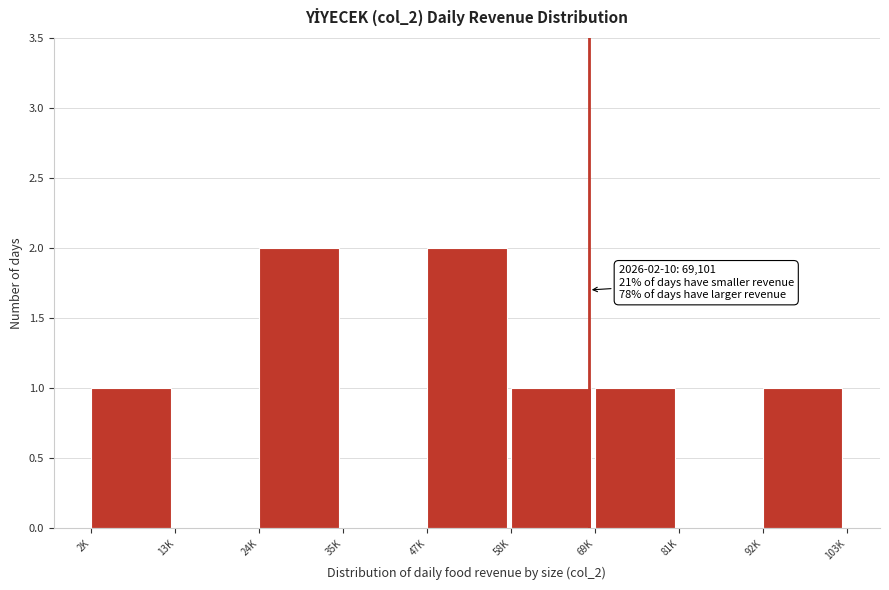

Reading left to right, list all the values displayed in this chart.

2K=1	13K=0	24K=2	35K=0	47K=2	58K=1	69K=1	81K=0	92K=1